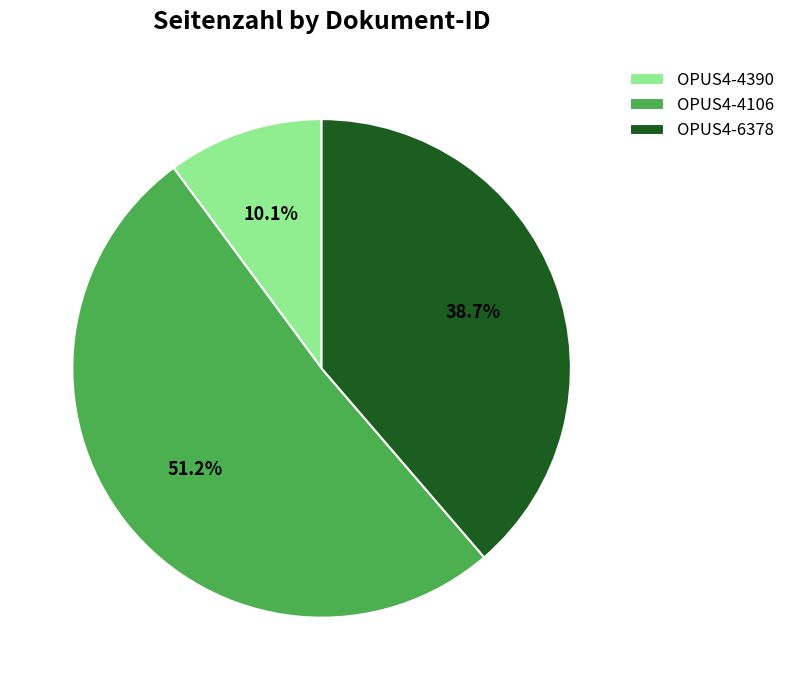

To the nearest percent, what is the difference between the largest and smallest slice percentages?

41%